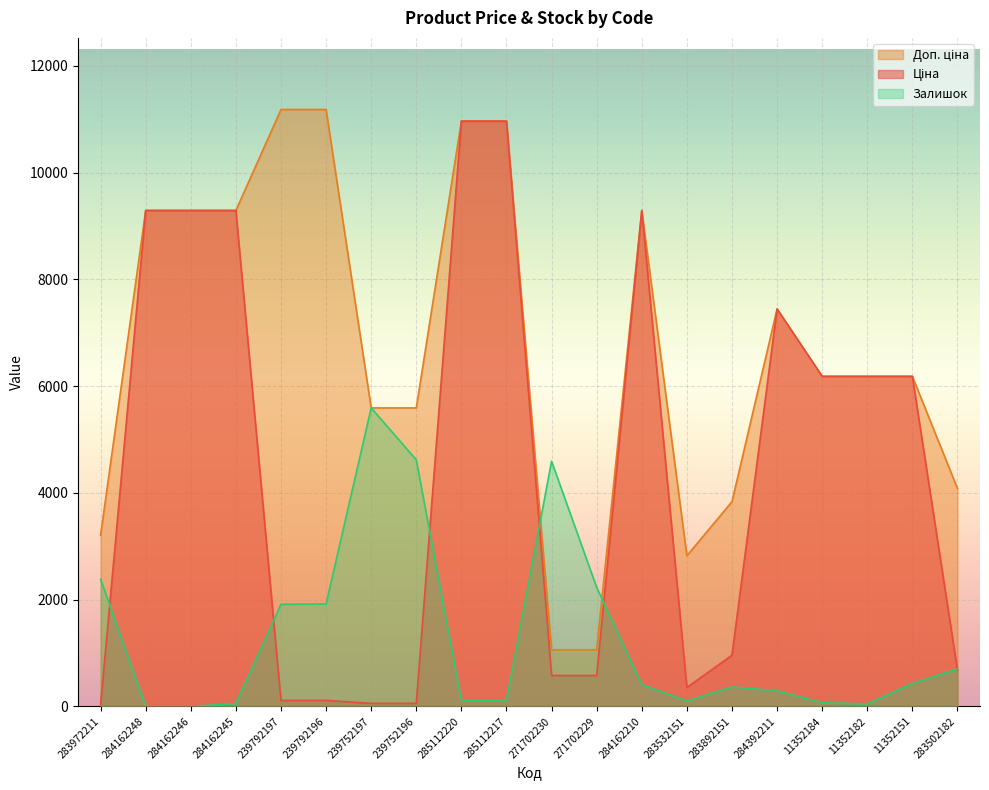

What is the label of the 10th point from the right?

271702230